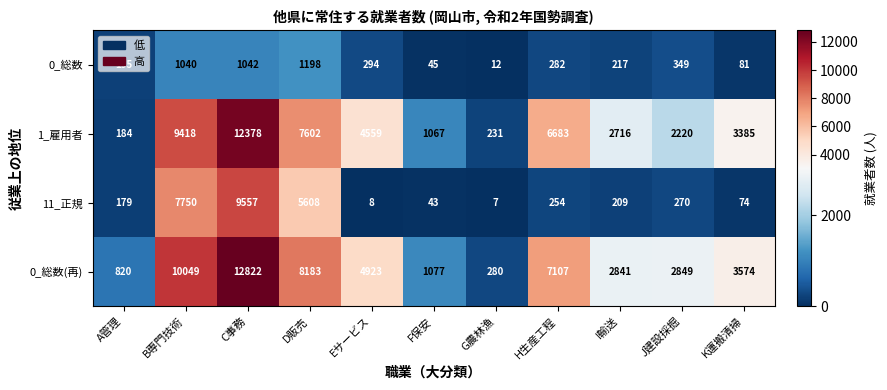

The value of 11_正規 at F保安 is 9. True or false?

False